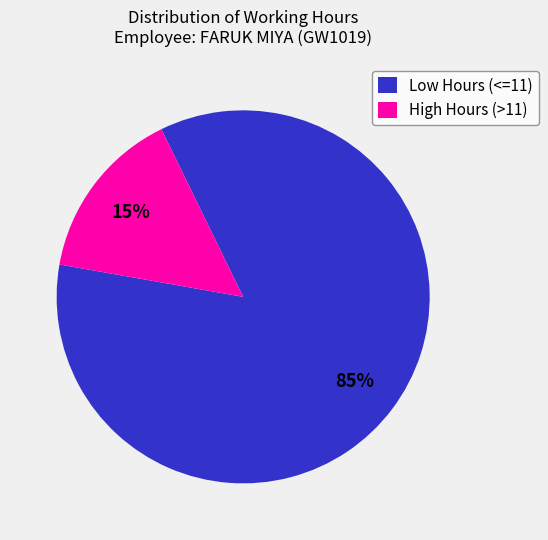

Which category has the smallest portion of the pie?

High Hours (>11)